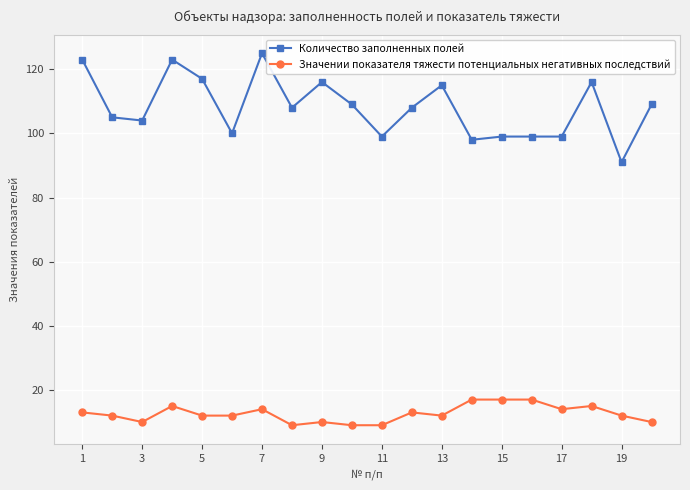

Does the chart display data point markers on the line(s)?

Yes